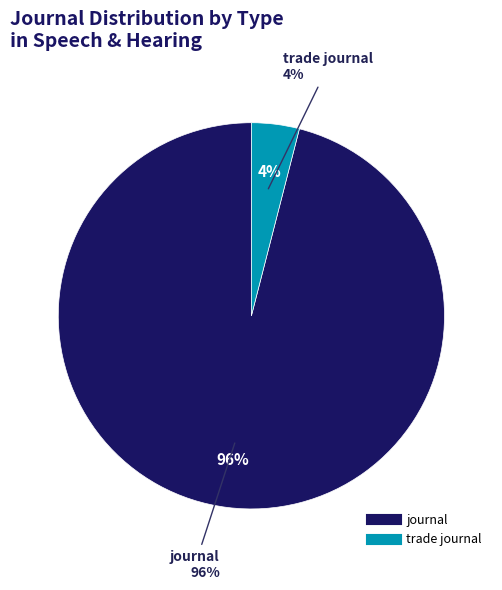

Which has a higher value, journal or trade journal?

journal